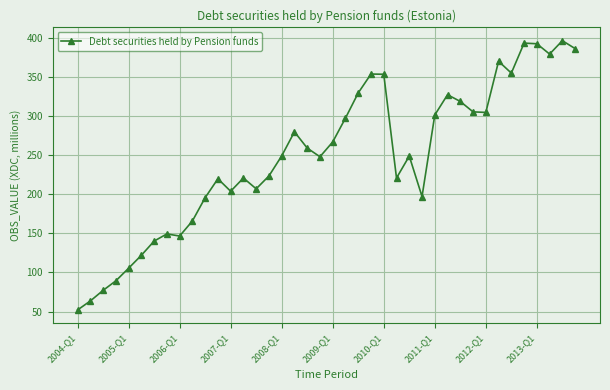

What is the difference between the maximum and minimum values?

343.9